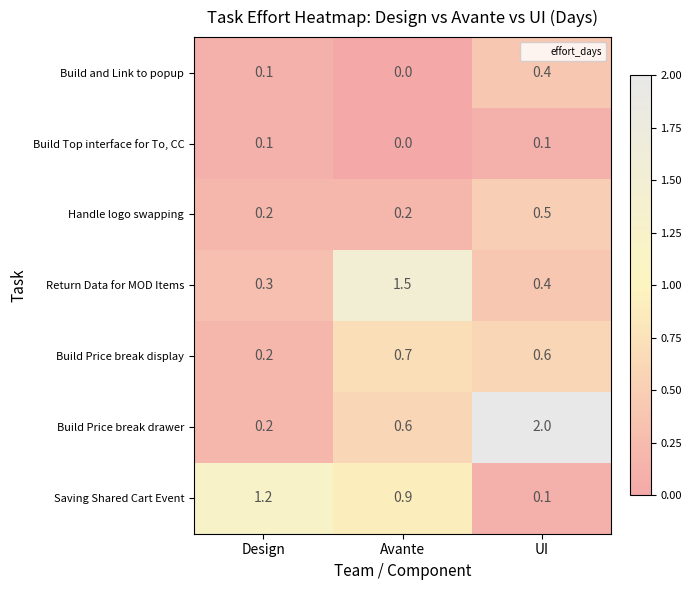

The value of Build Top interface for To, CC at Design is 0.1. True or false?

True